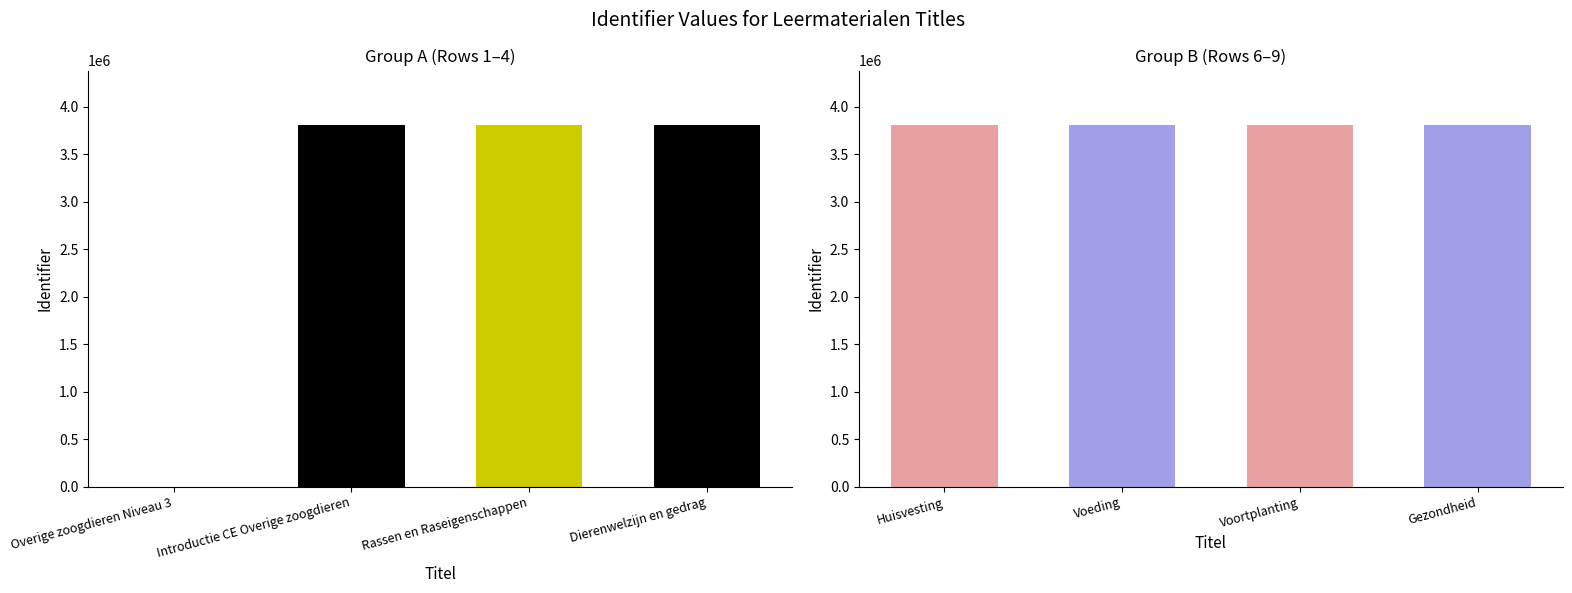

Which label corresponds to the smallest value in the chart?

Overige zoogdieren Niveau 3